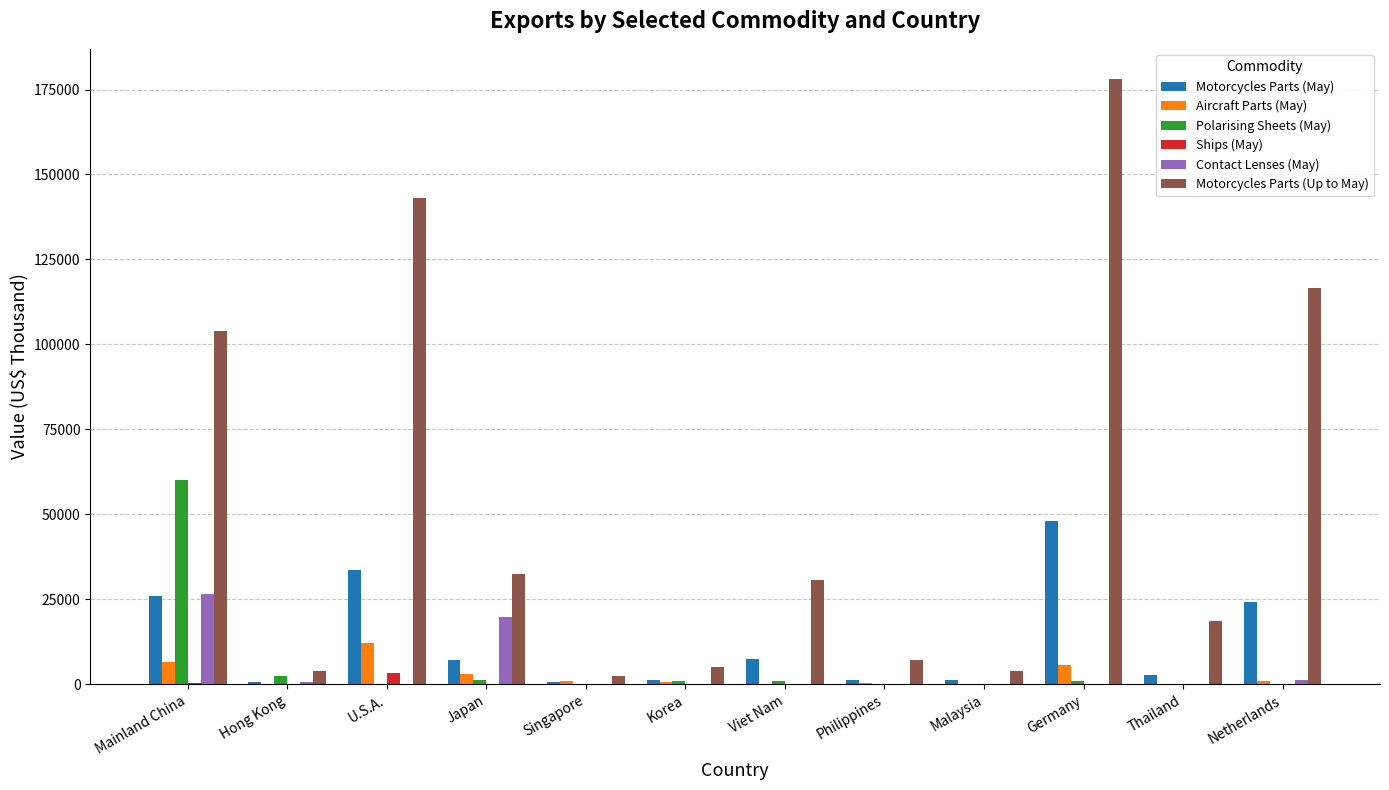

The value of Polarising Sheets (May) at Singapore is 0. True or false?

True